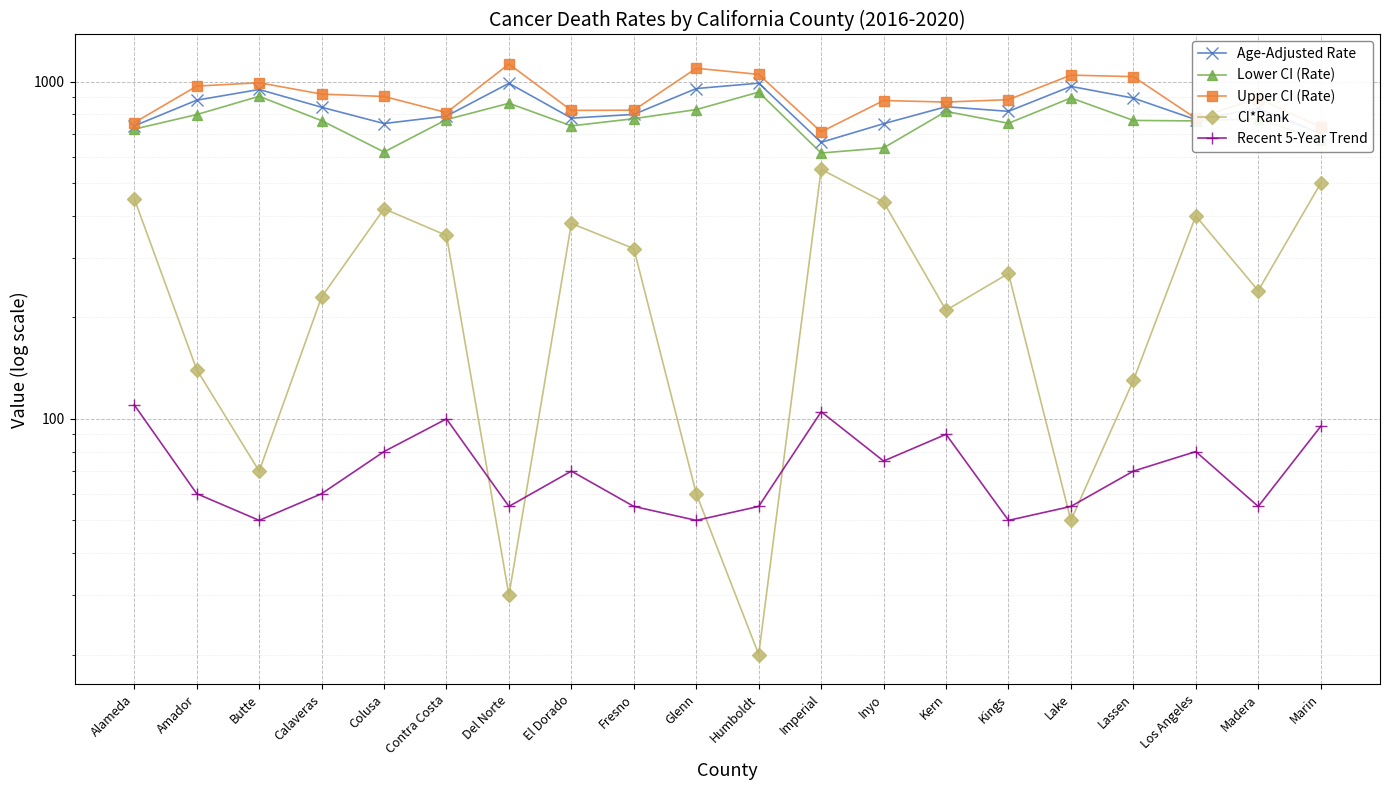

What are all the series names shown in the legend?

Age-Adjusted Rate, Lower CI (Rate), Upper CI (Rate), CI*Rank, Recent 5-Year Trend